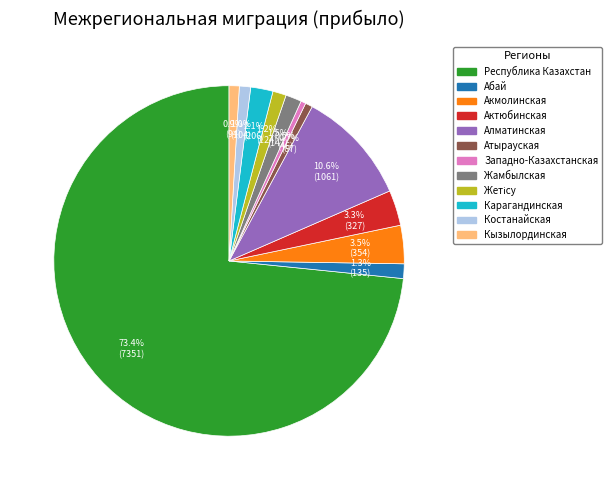

Count the number of slices in the pie.

12